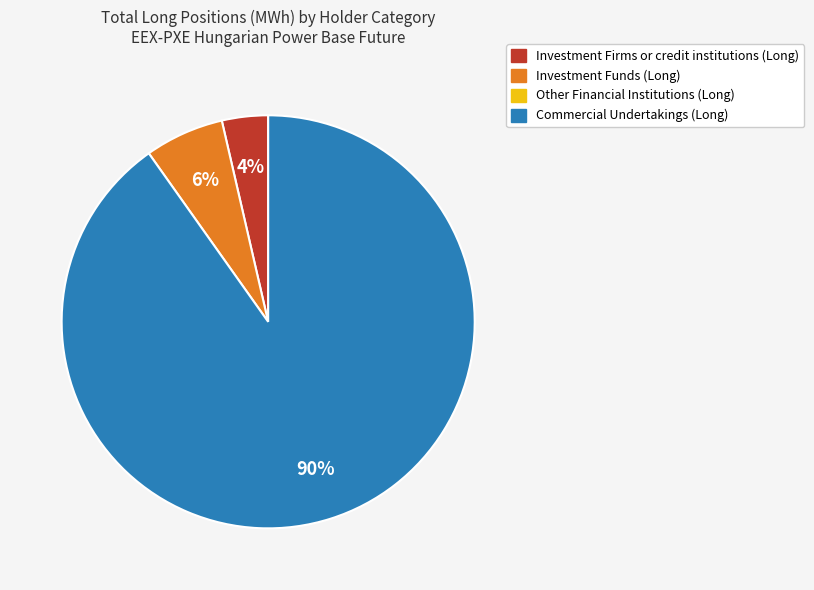

Does any single category account for the majority?

Yes